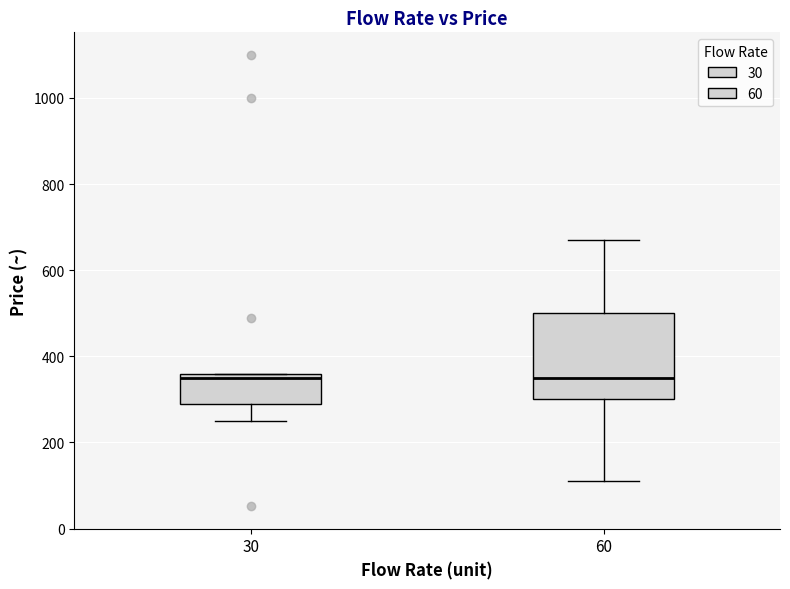

Comparing the boxes themselves (not the whiskers), which one is the tallest?

60